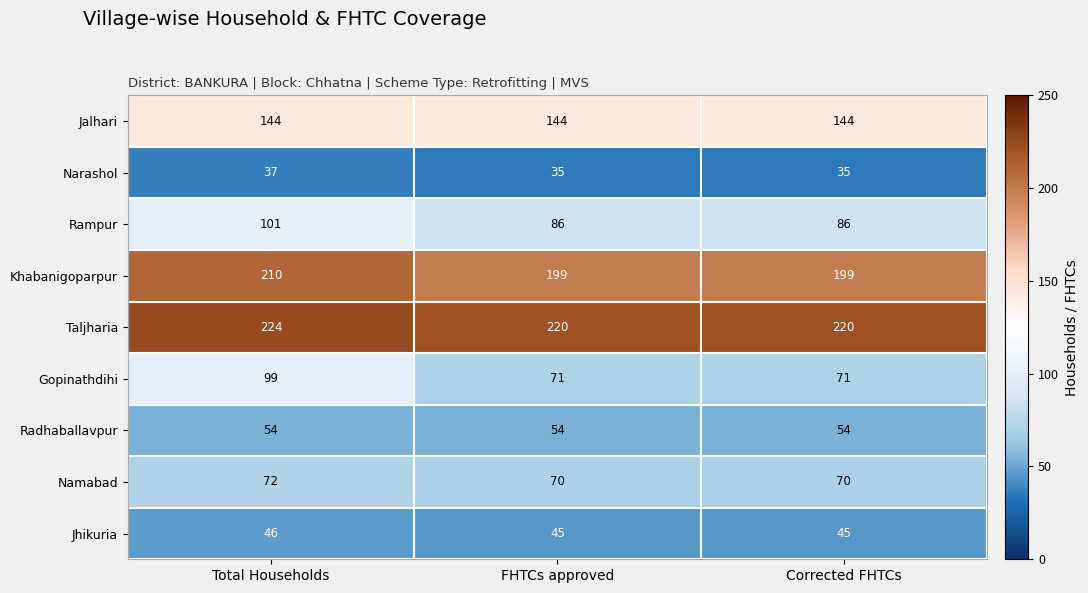

Reading left to right, what are all the values shown in this chart?

Jalhari: Total Households=144	FHTCs approved=144	Corrected FHTCs=144
Narashol: Total Households=37	FHTCs approved=35	Corrected FHTCs=35
Rampur: Total Households=101	FHTCs approved=86	Corrected FHTCs=86
Khabanigoparpur: Total Households=210	FHTCs approved=199	Corrected FHTCs=199
Taljharia: Total Households=224	FHTCs approved=220	Corrected FHTCs=220
Gopinathdihi: Total Households=99	FHTCs approved=71	Corrected FHTCs=71
Radhaballavpur: Total Households=54	FHTCs approved=54	Corrected FHTCs=54
Namabad: Total Households=72	FHTCs approved=70	Corrected FHTCs=70
Jhikuria: Total Households=46	FHTCs approved=45	Corrected FHTCs=45